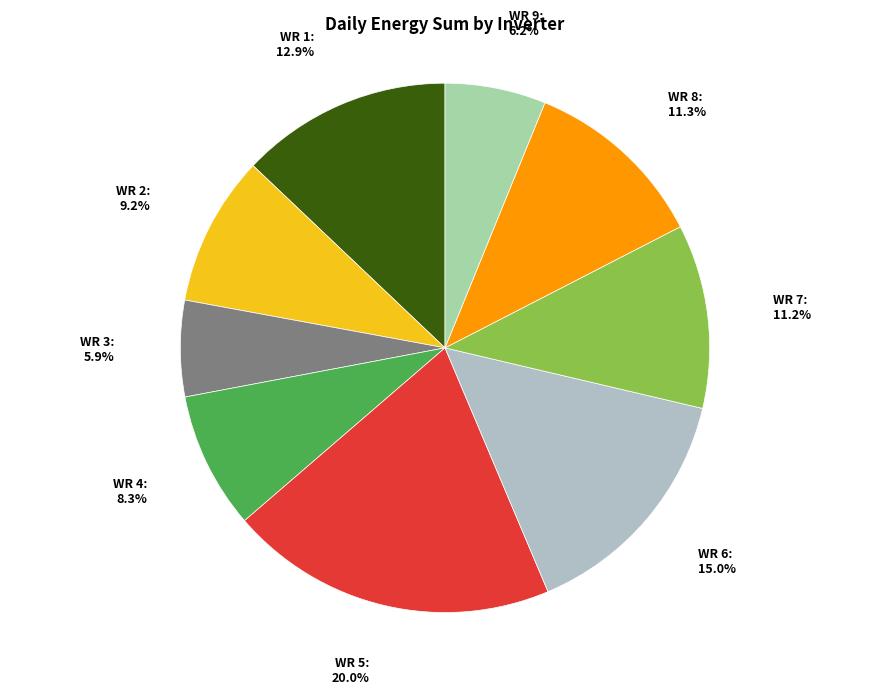

To the nearest percent, what is the difference between the largest and smallest slice percentages?

14%